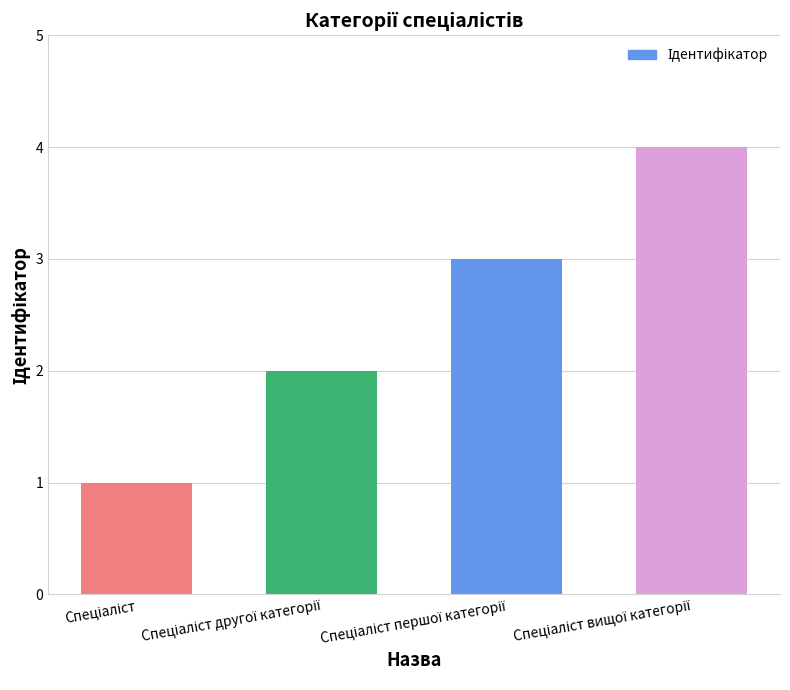

How many data points are less than 3?

2